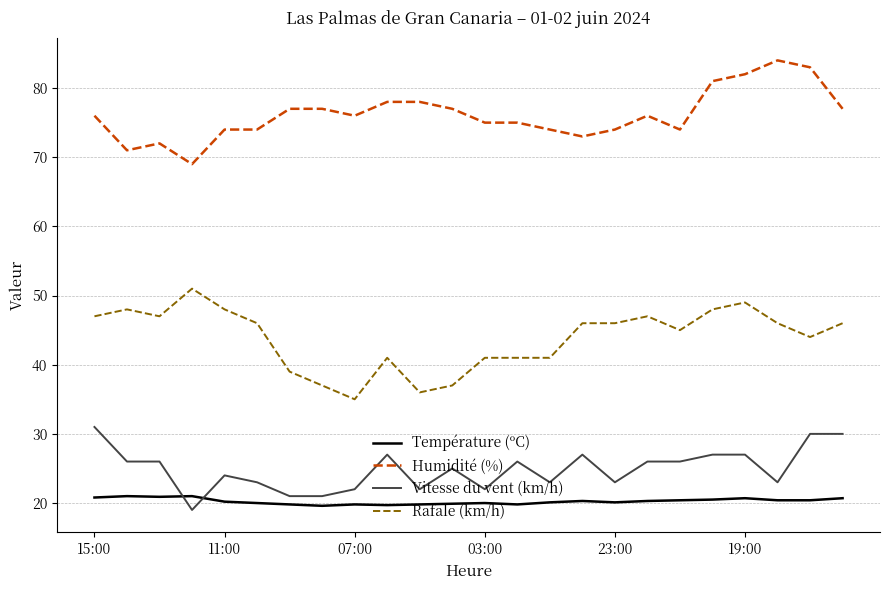

Which series has the largest total across all categories?

Humidité (%)